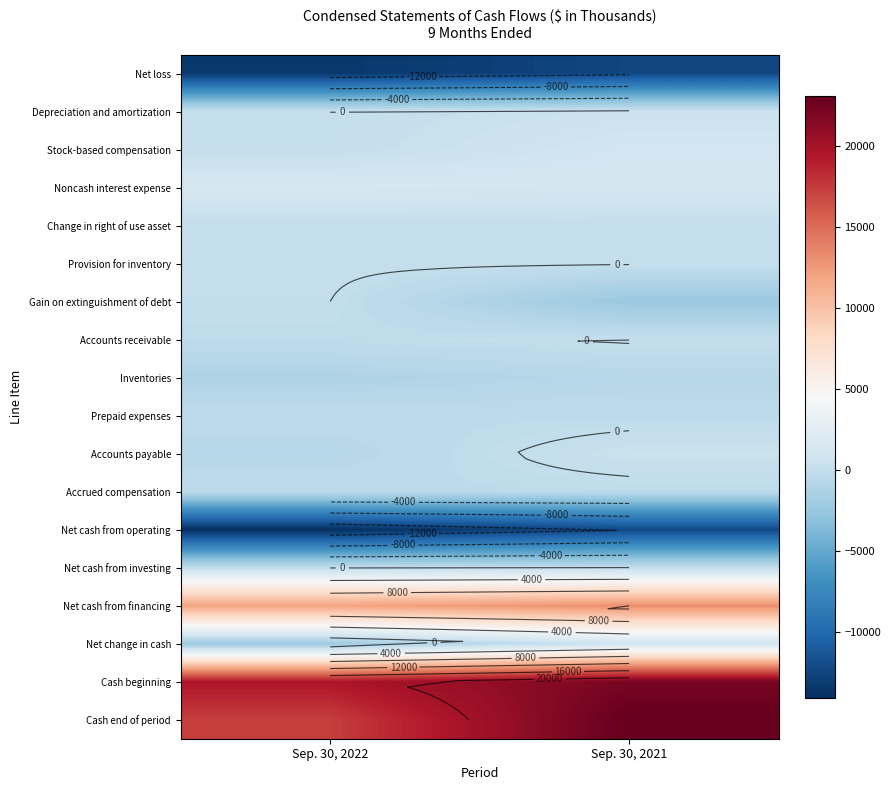

At which category is the sum across all series the highest?

Sep. 30, 2021